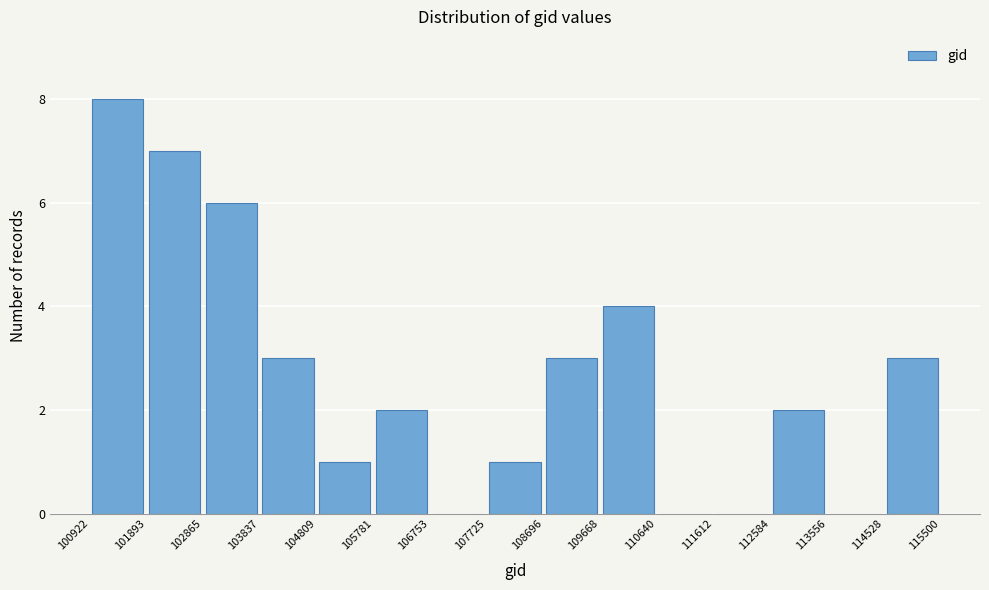

Reading left to right, list every bar in this chart as the range it spans on the x-axis followed by its height. The values are not printed on the chart, so give them approximately, as read against the axis.

100922 to 101893: 8
101893 to 102865: 7
102865 to 103837: 6
103837 to 104809: 3
104809 to 105781: 1
105781 to 106753: 2
106753 to 107725: 0
107725 to 108696: 1
108696 to 109668: 3
109668 to 110640: 4
110640 to 111612: 0
111612 to 112584: 0
112584 to 113556: 2
113556 to 114528: 0
114528 to 115500: 3